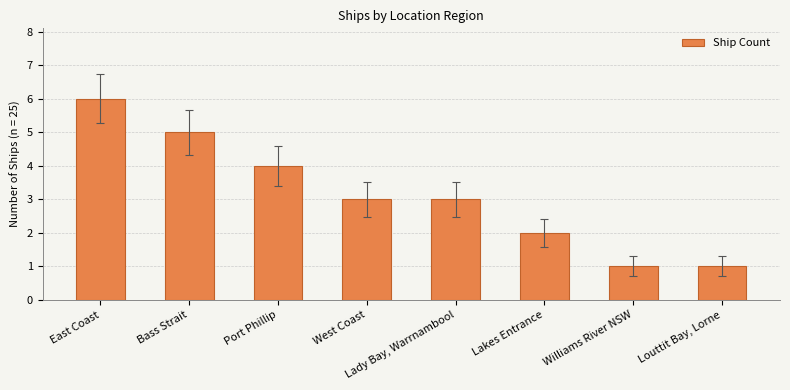

What is the smallest value displayed?

1